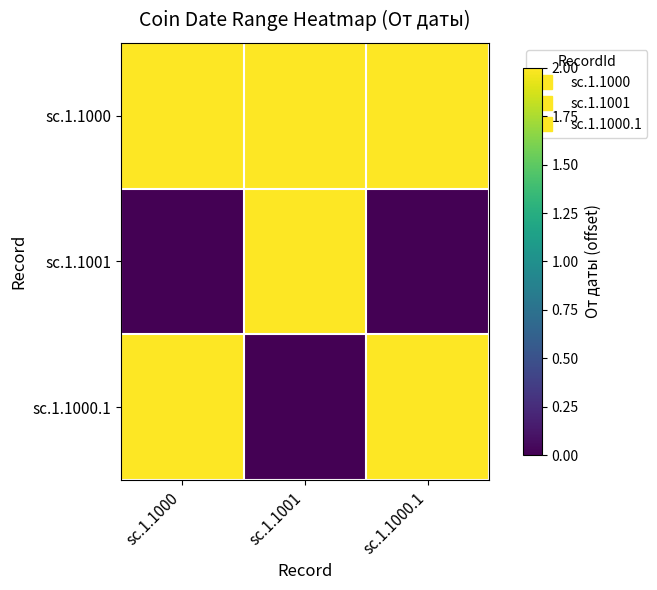

What is the total value across all series at sc.1.1000?

4